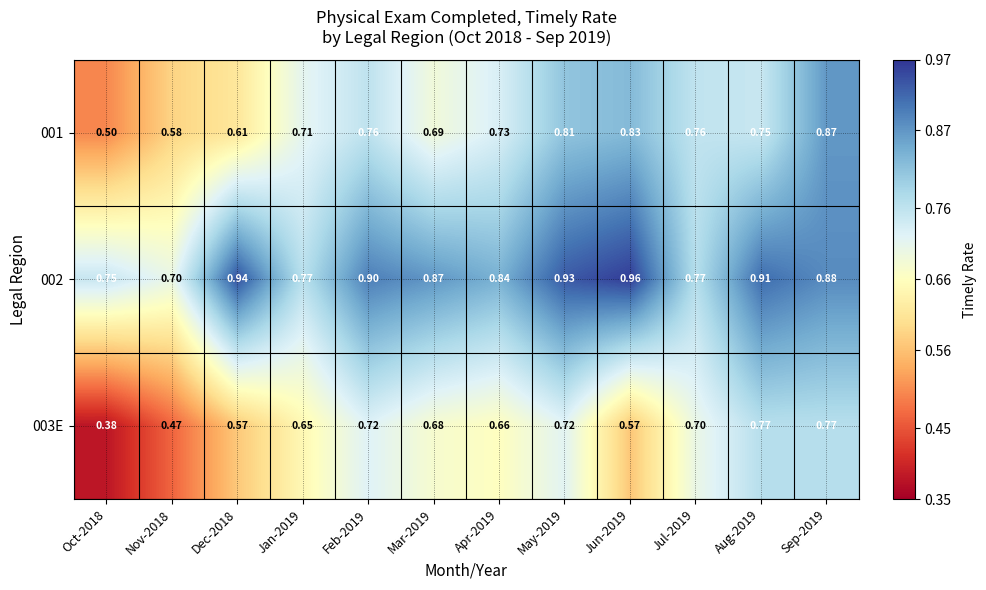

Is the value of 002 at Nov-2018 greater than the value of 003E at Oct-2018?

Yes